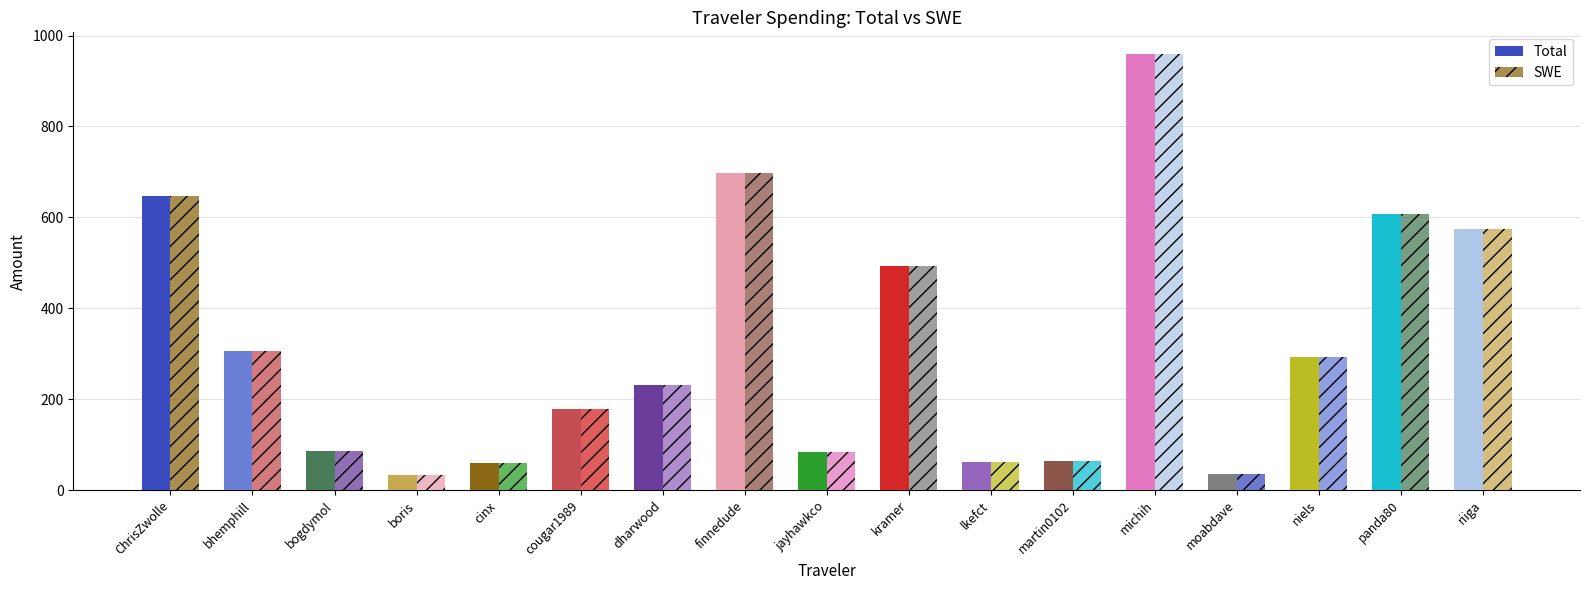

The value of Total at dharwood is 136.0. True or false?

False